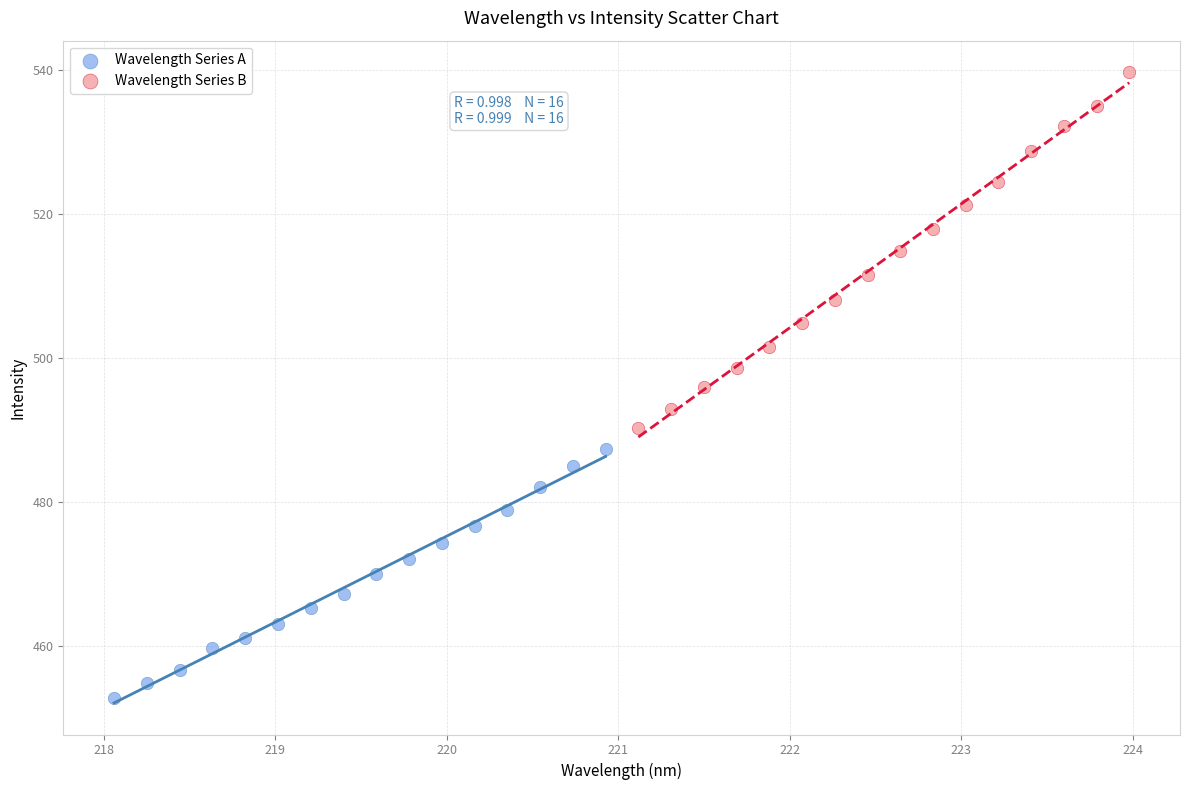

Which series contains the highest Y value?

Wavelength Series B